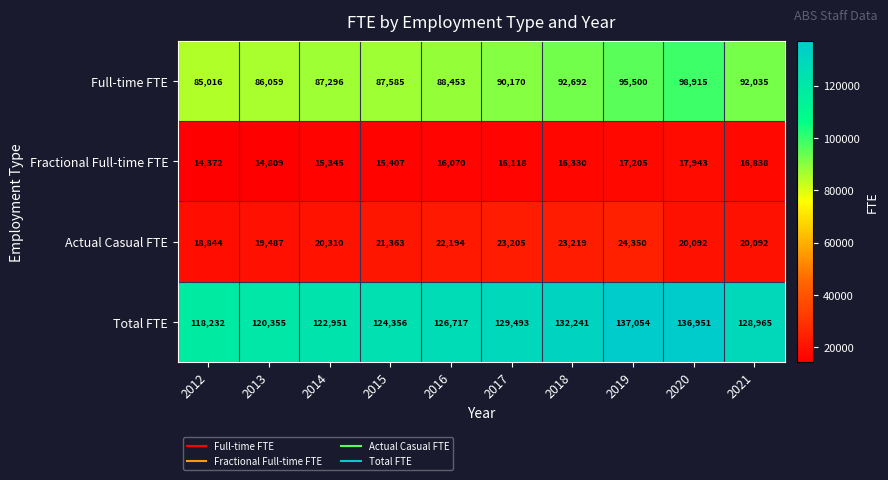

Where is Fractional Full-time FTE nearest to the value 16157?

2017